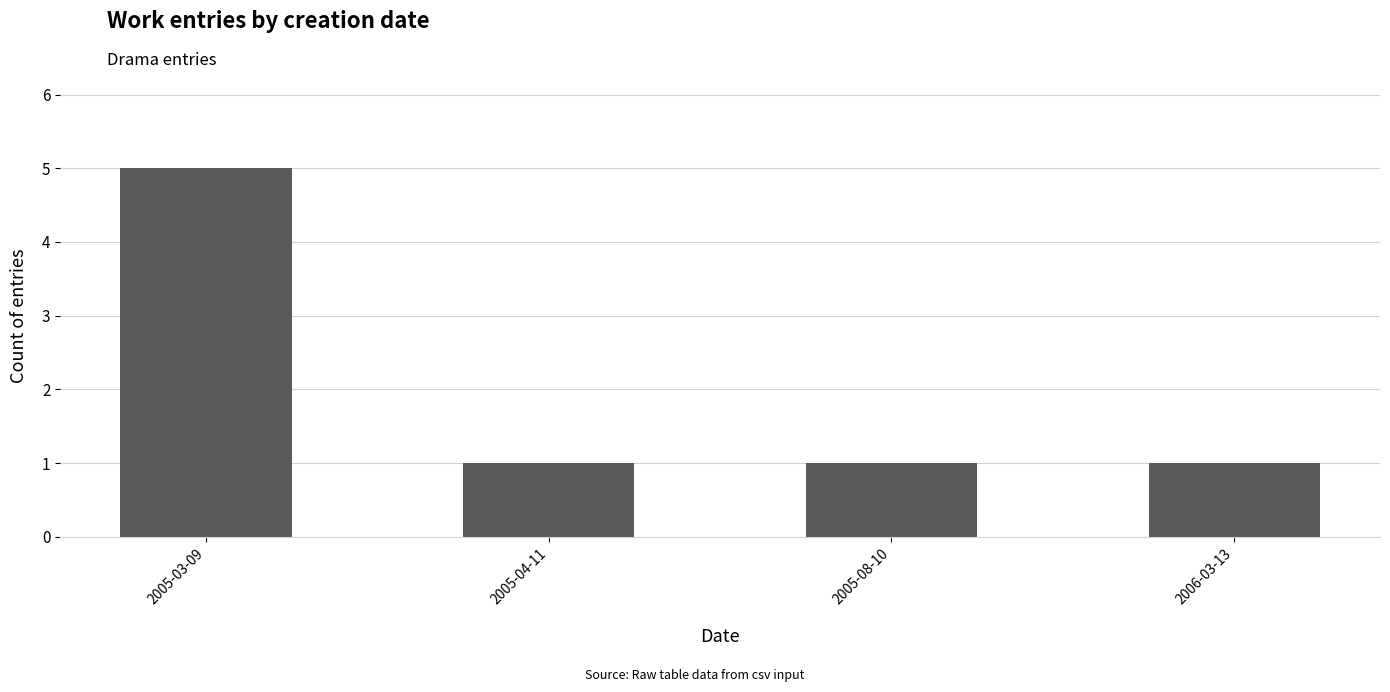

What is the difference between the values at 2005-03-09 and 2005-08-10?

4